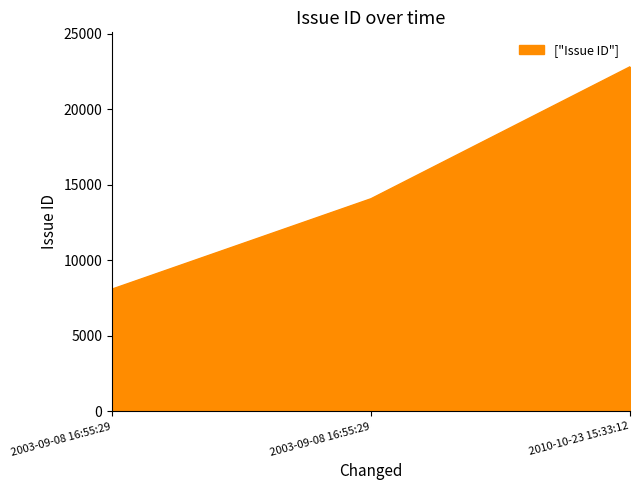

Reading right to left, what are all the values shown in this chart?

22818	14082	8097